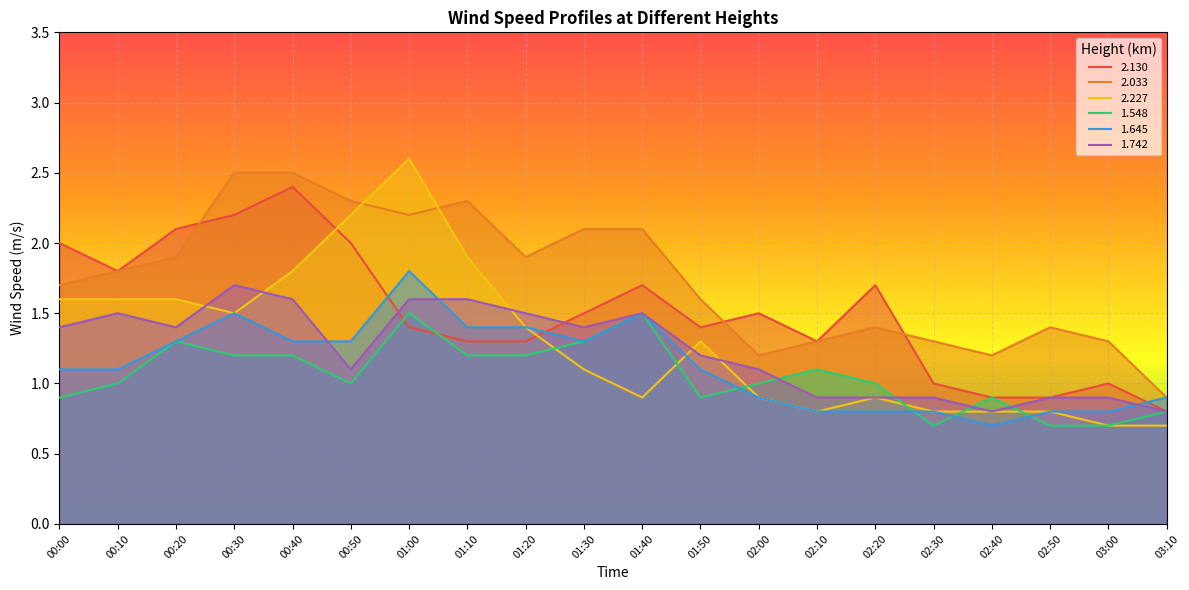

Between 00:50 and 01:00, which is larger?

00:50